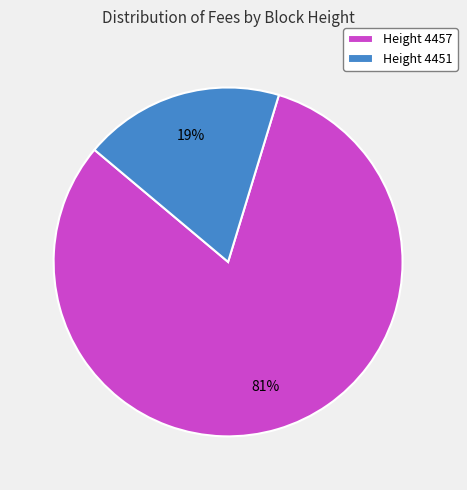

Rank the categories by value from highest to lowest.

Height 4457, Height 4451